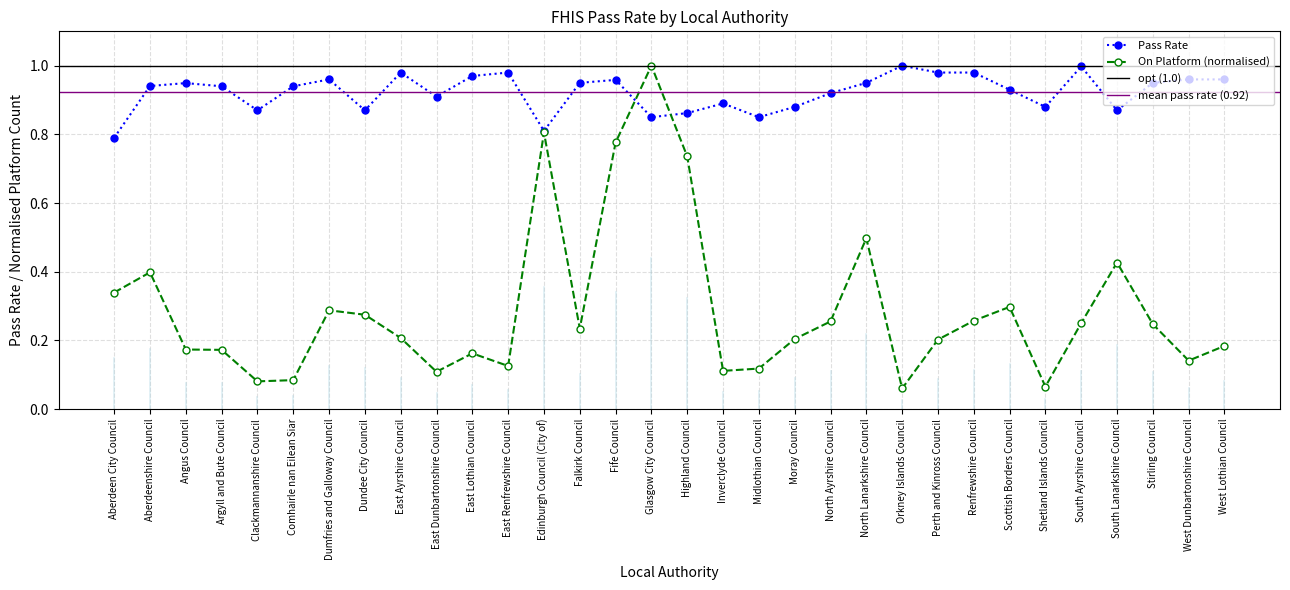

What is the difference between the maximum and second lowest values in the On Platform (scaled) series?

0.9